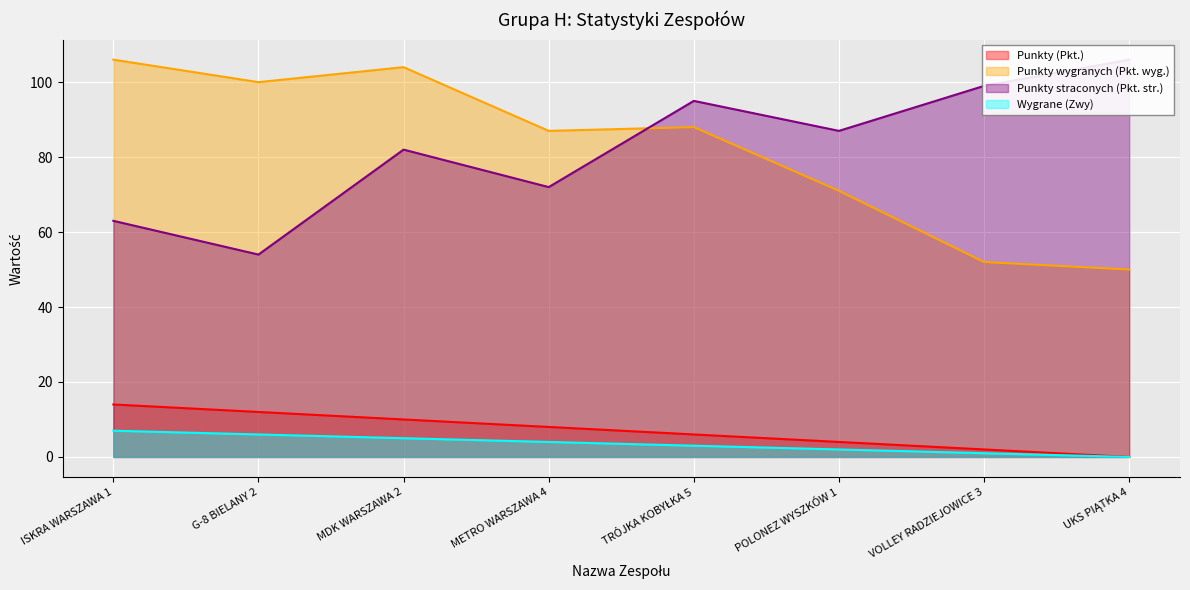

What is the sum of all Punkty (Pkt.) values?

56